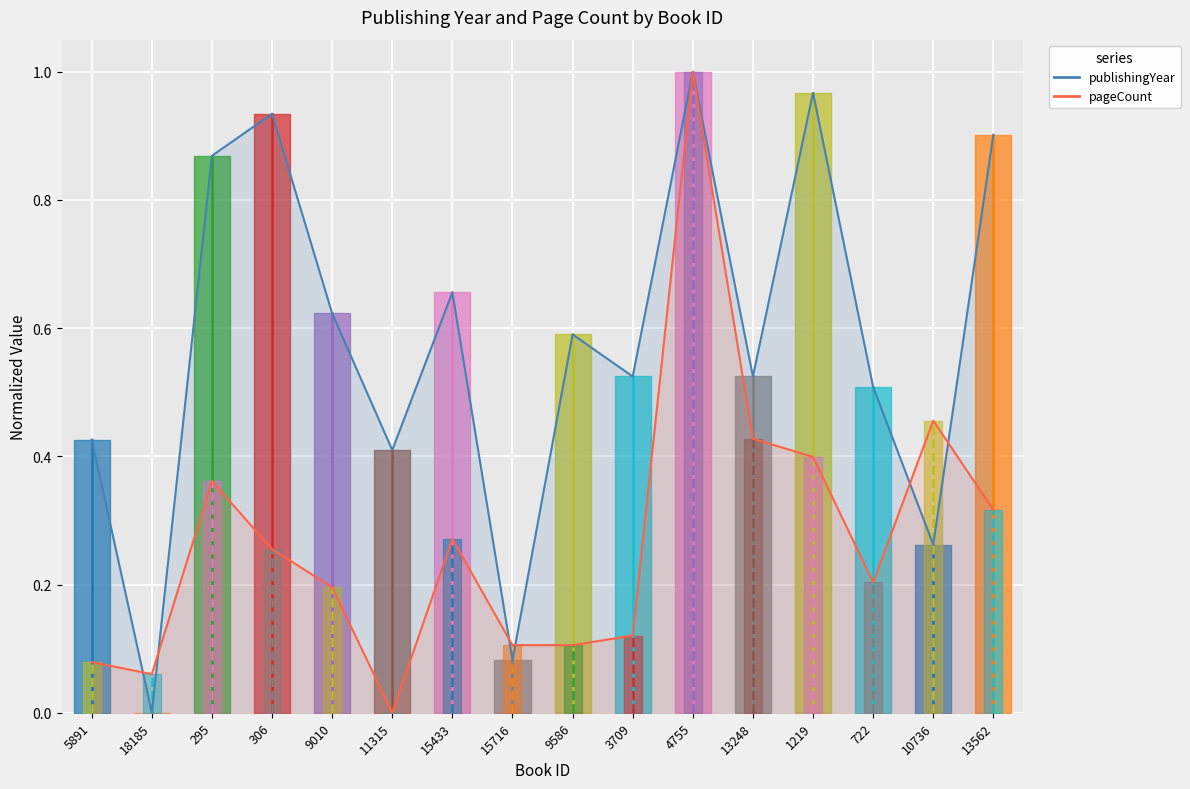

What is the label of the 5th point from the left?

9010